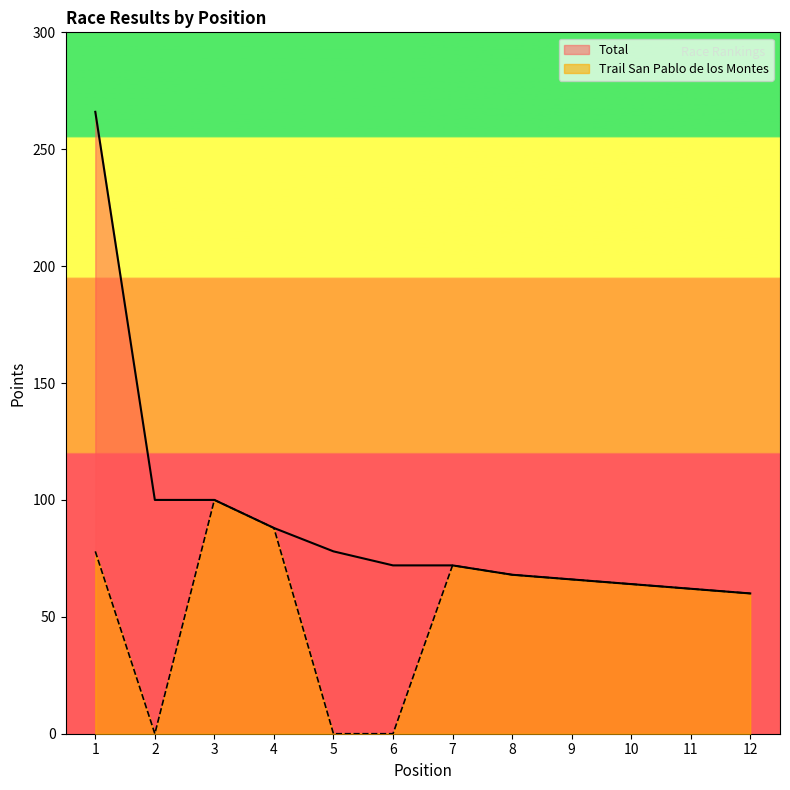

True or false: Total and Trail San Pablo de los Montes cross at least once.

False